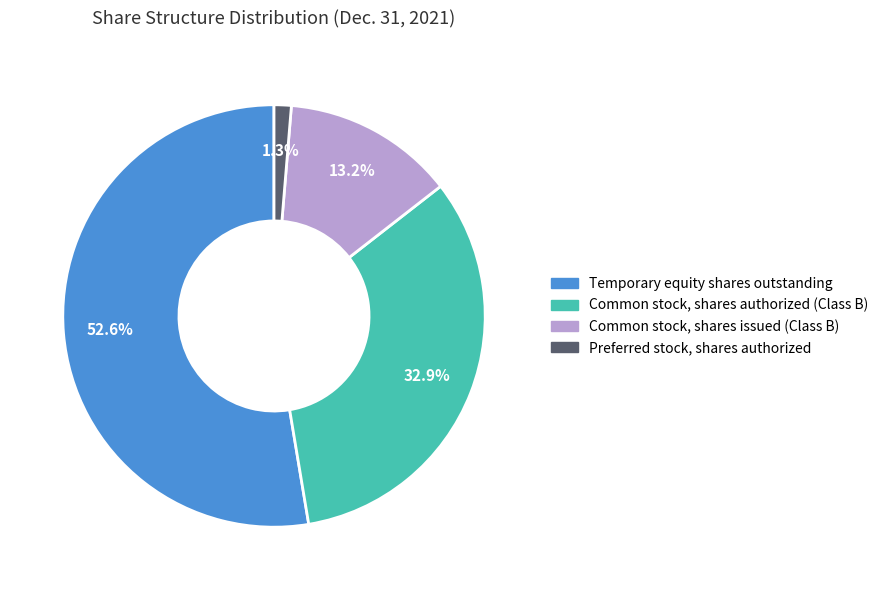

How many segments does this pie chart have?

4